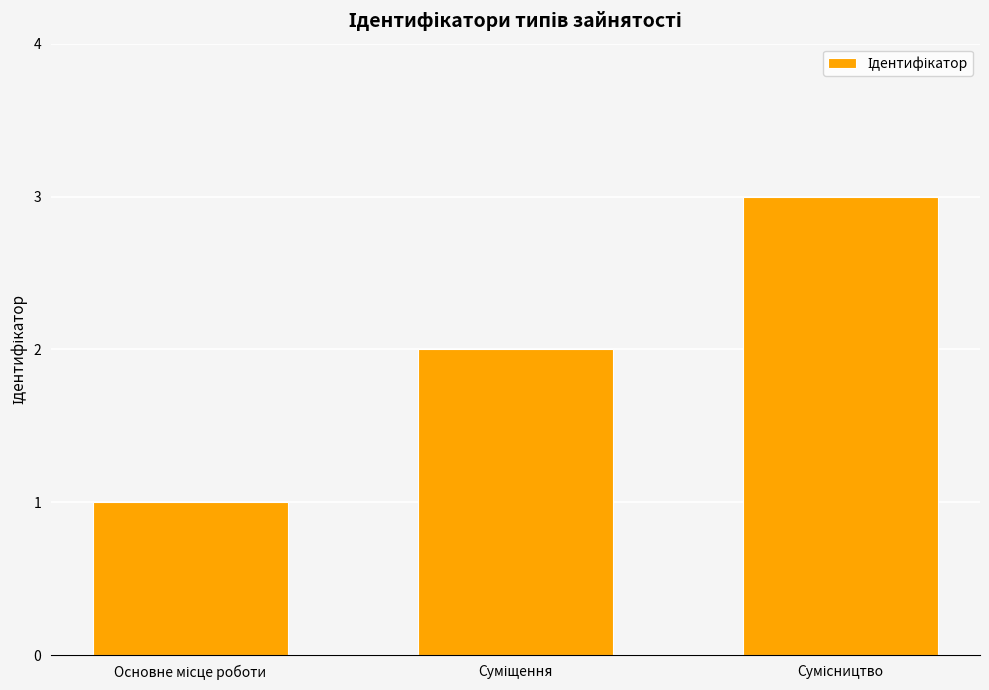

What is the greatest value displayed?

3